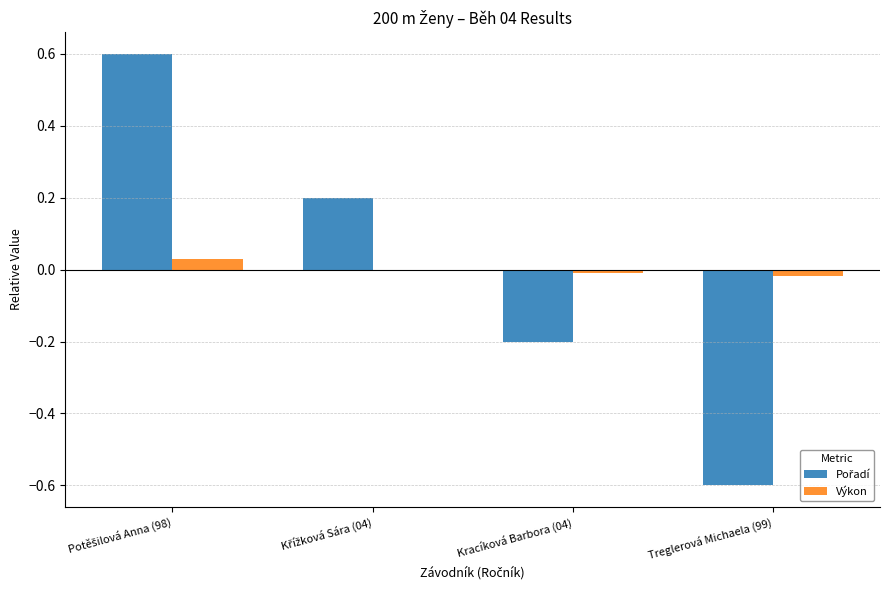

What is the greatest value displayed?

0.6